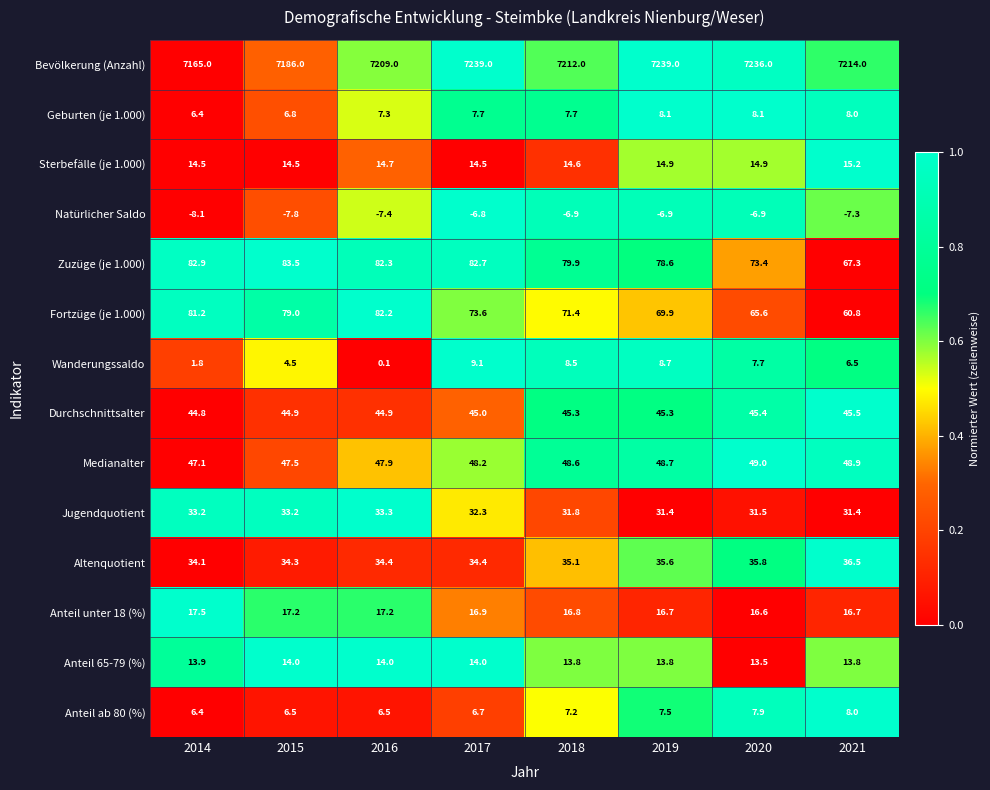

At which category is the sum across all series the highest?

2017